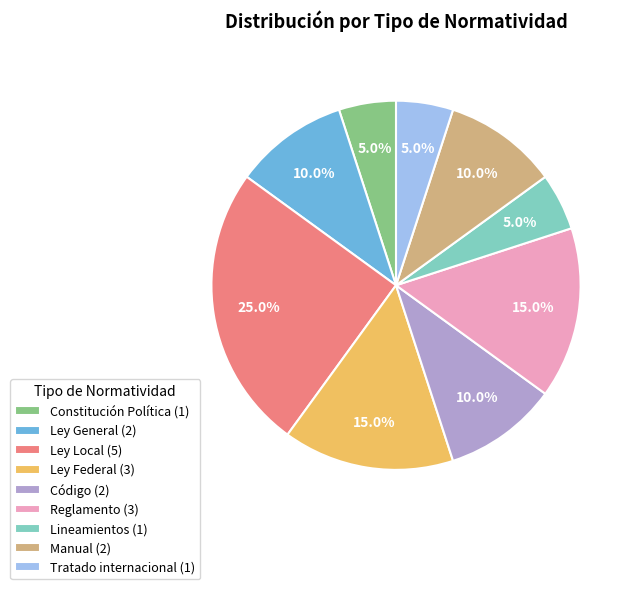

Does Lineamientos represent more than half of the total?

No